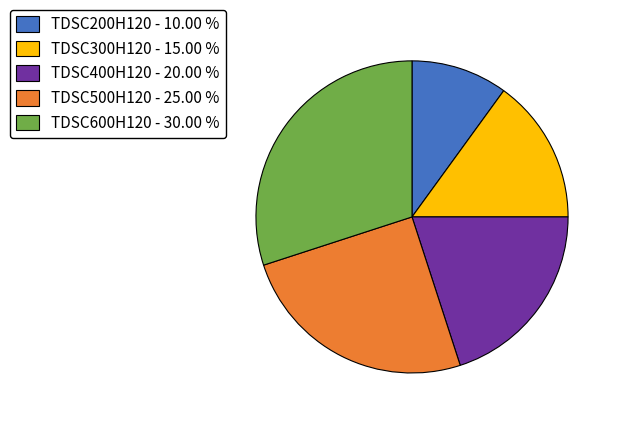

Does any single category account for the majority?

No